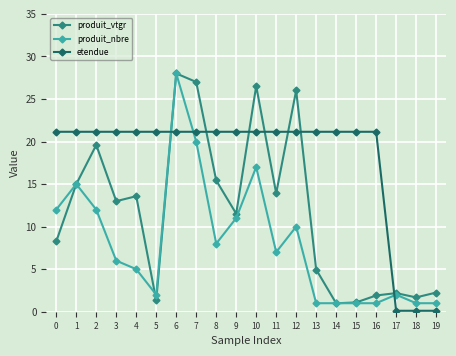

What are all the series names shown in the legend?

produit_vtgr, produit_nbre, etendue